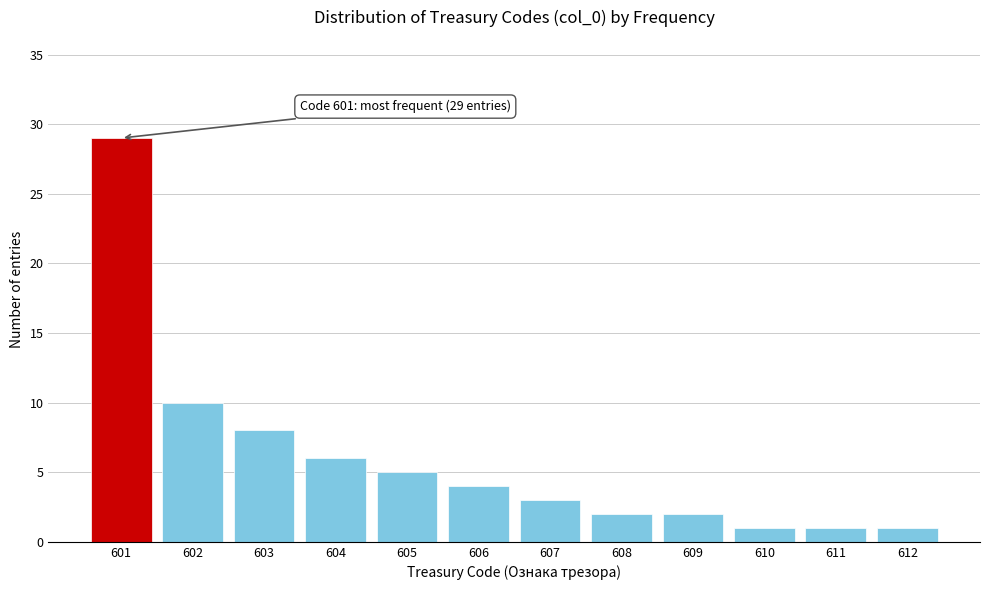

Reading left to right, transcribe all the data shown in this chart.

601=29	602=10	603=8	604=6	605=5	606=4	607=3	608=2	609=2	610=1	611=1	612=1